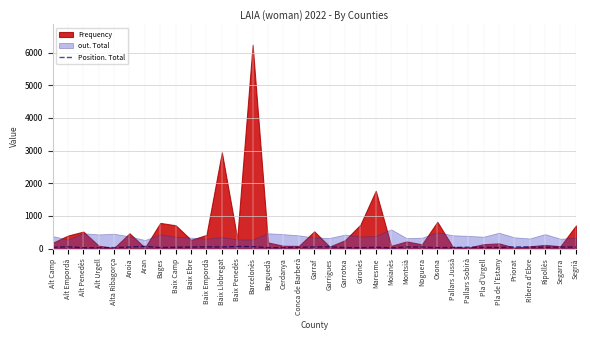

What is the change in value from Conca de Barberà to Pla de l'Estany?

-6